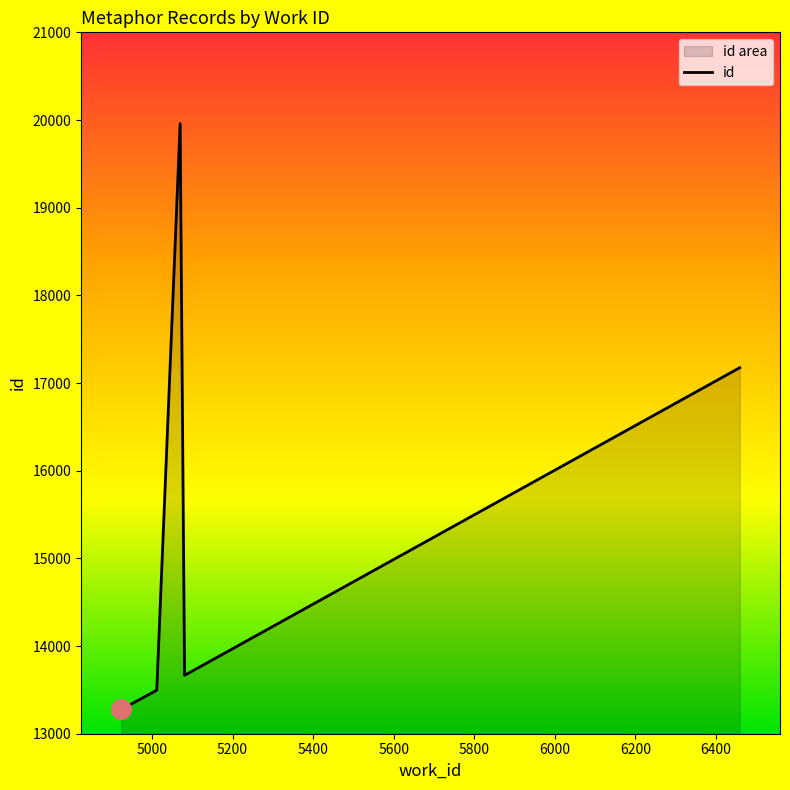

What is the smallest value displayed?

13276.5